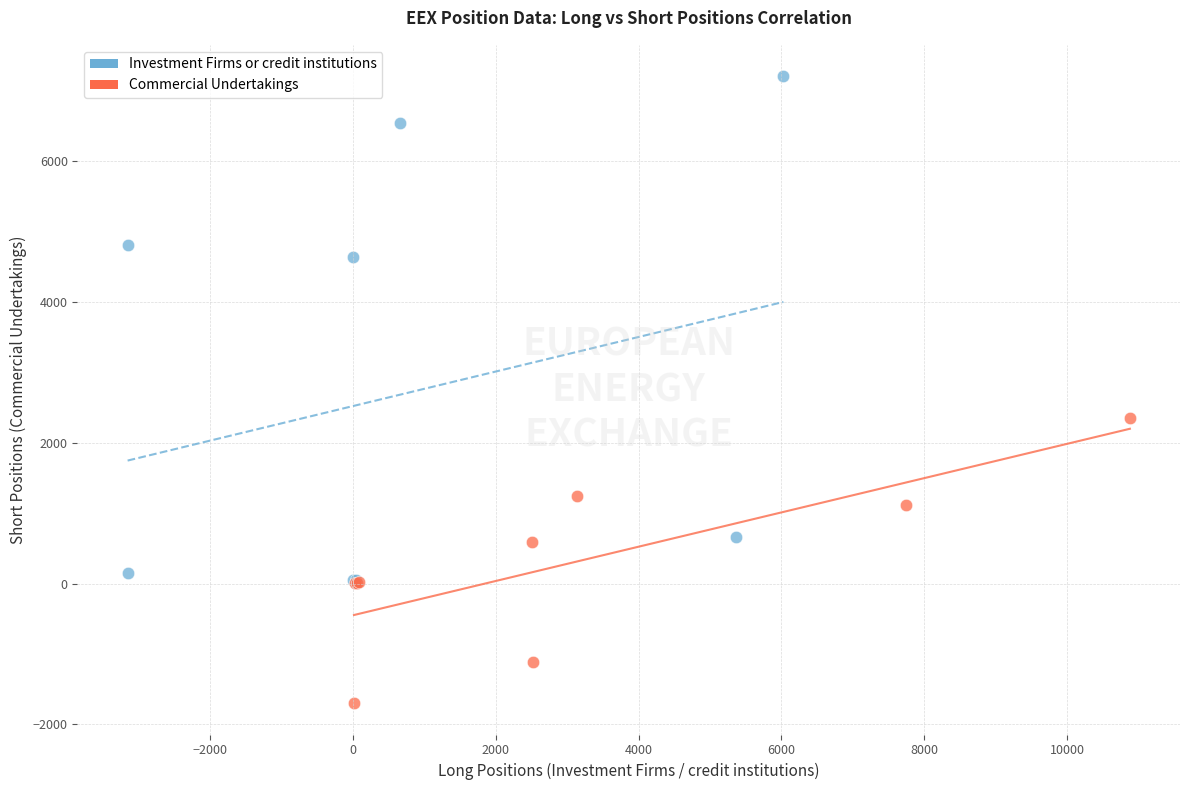

Which series reaches the maximum Y coordinate?

Investment Firms or credit institutions